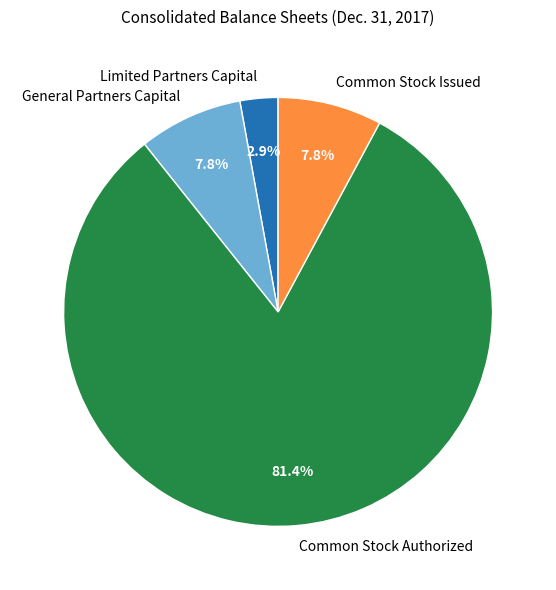

Do Common Stock Issued and General Partners Capital together represent more than half of the pie?

No